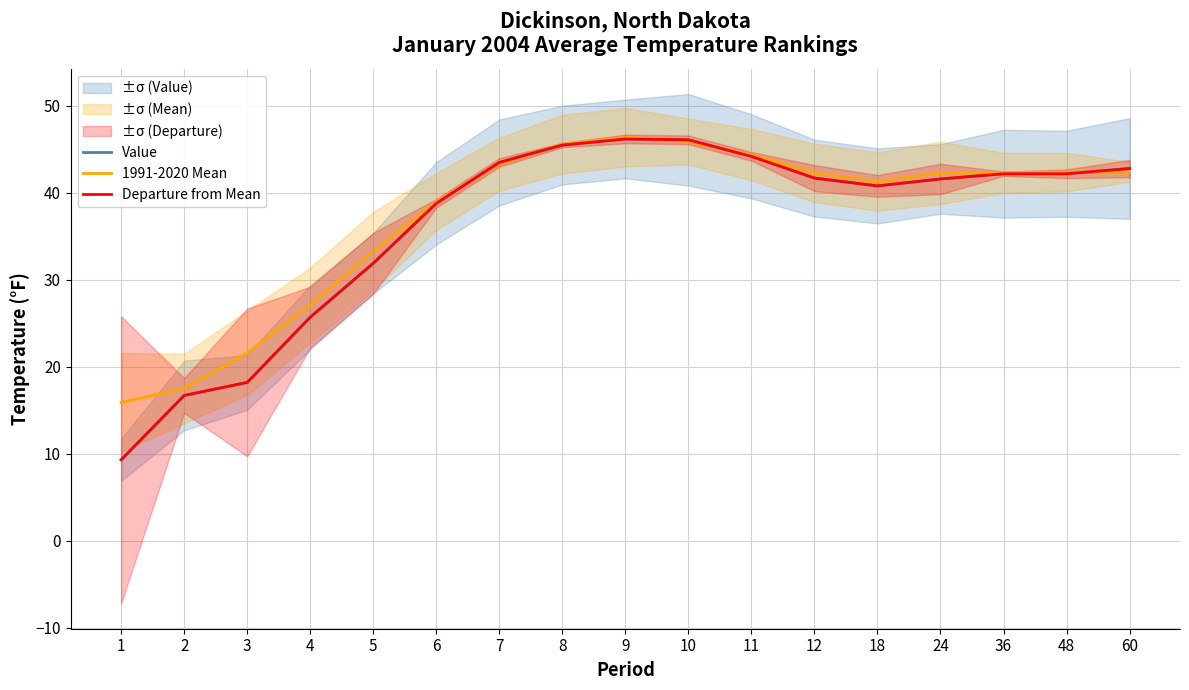

What is the value of the Value point at the 9th from the left?

46.2